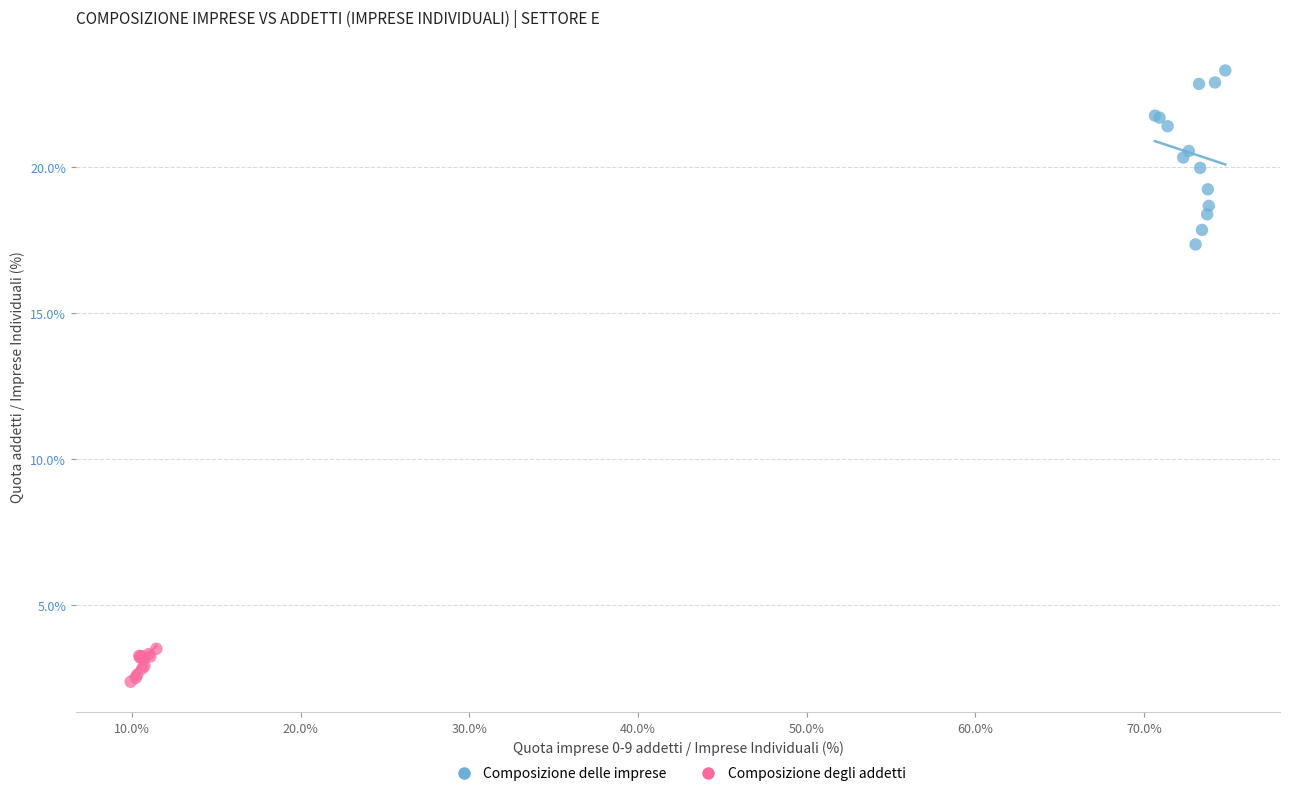

What are all the series names shown in the legend?

Composizione delle imprese, Composizione degli addetti